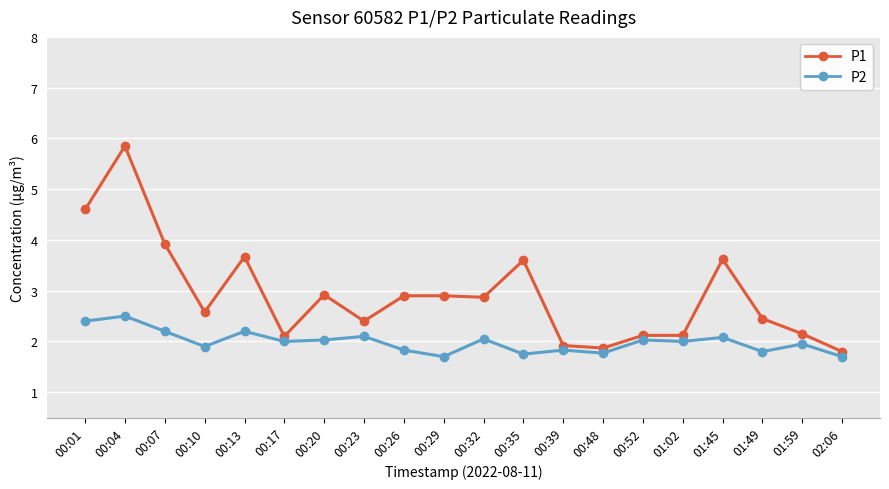

What is the spread (max minus min) of values at 00:10?

0.7